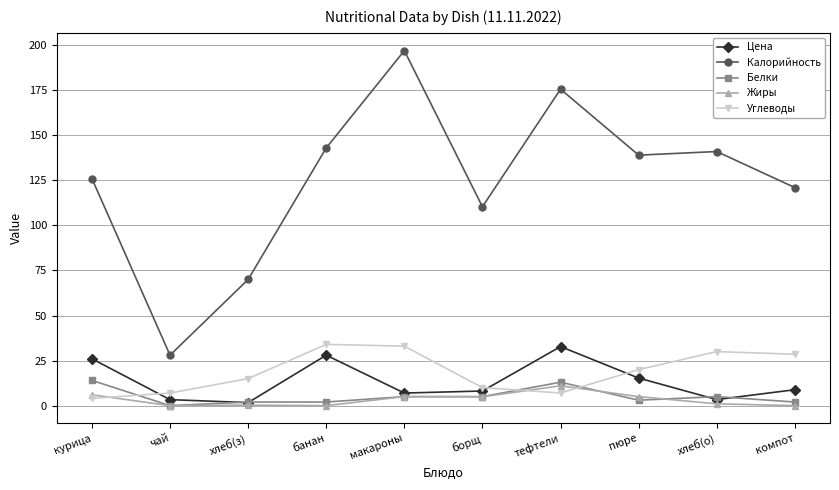

Does the chart display data point markers on the line(s)?

Yes